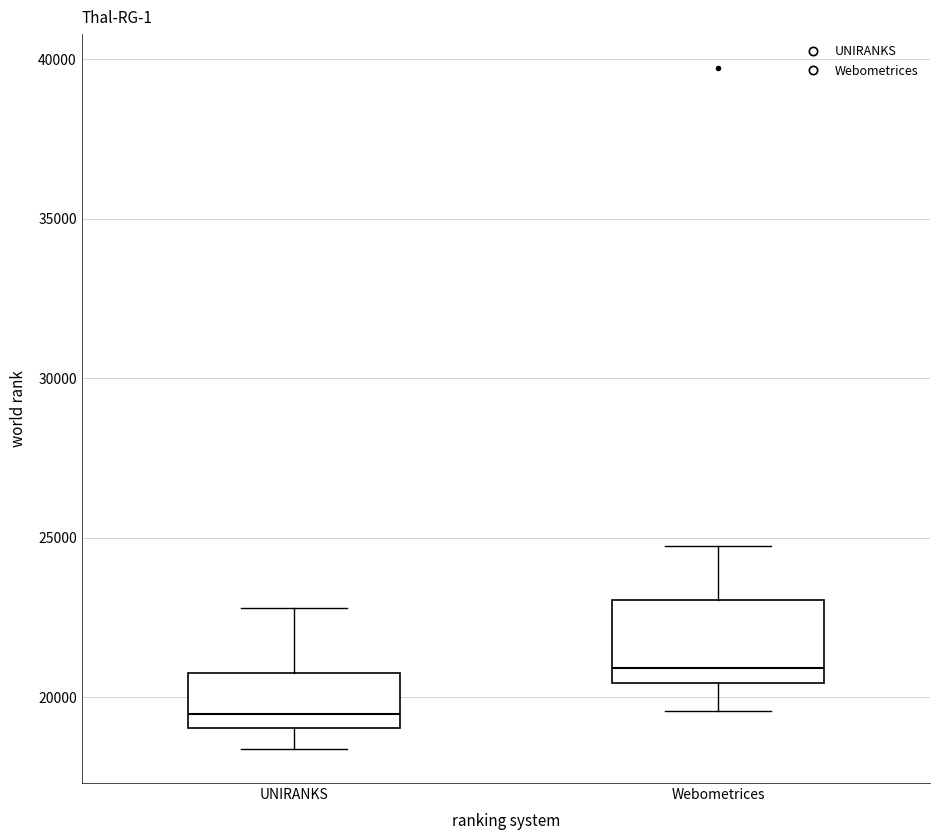

Which box's median line is the lowest?

UNIRANKS